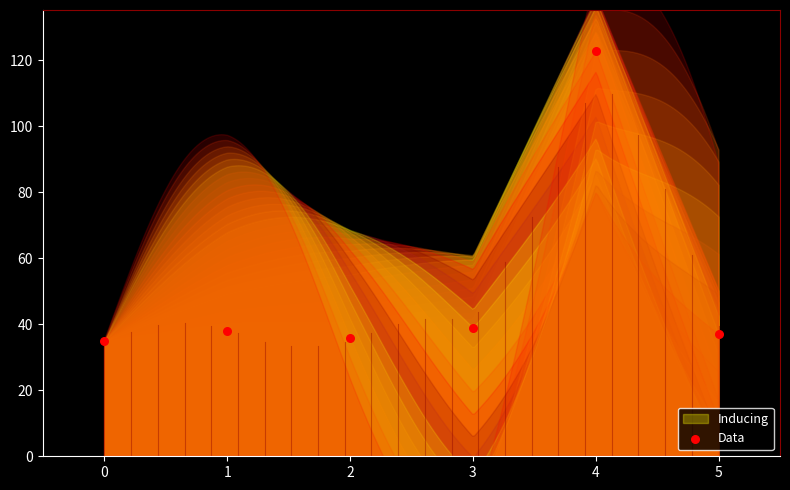

What is the average Y value?

51